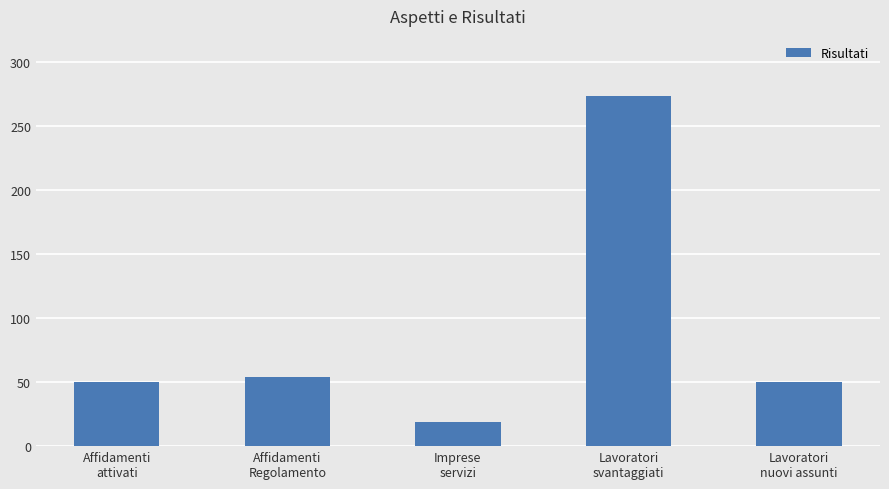

What position from the right is Affidamenti
attivati?

5